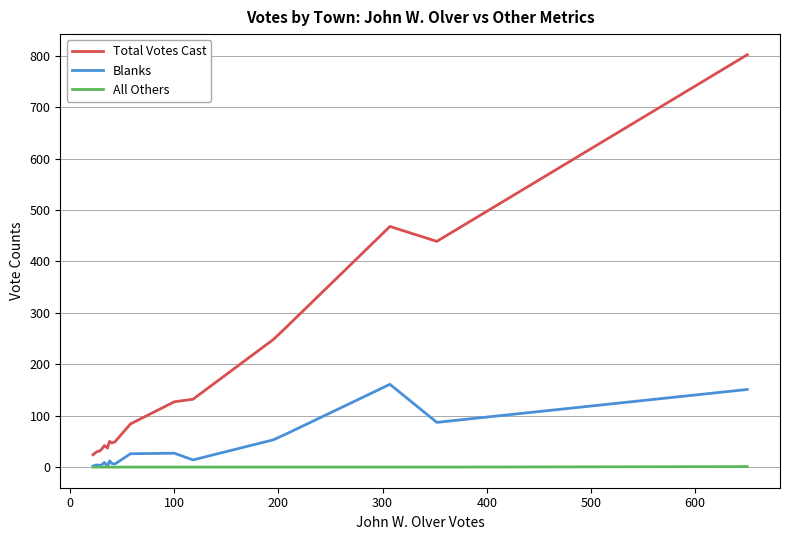

True or false: Total Votes Cast and Blanks cross at least once.

False